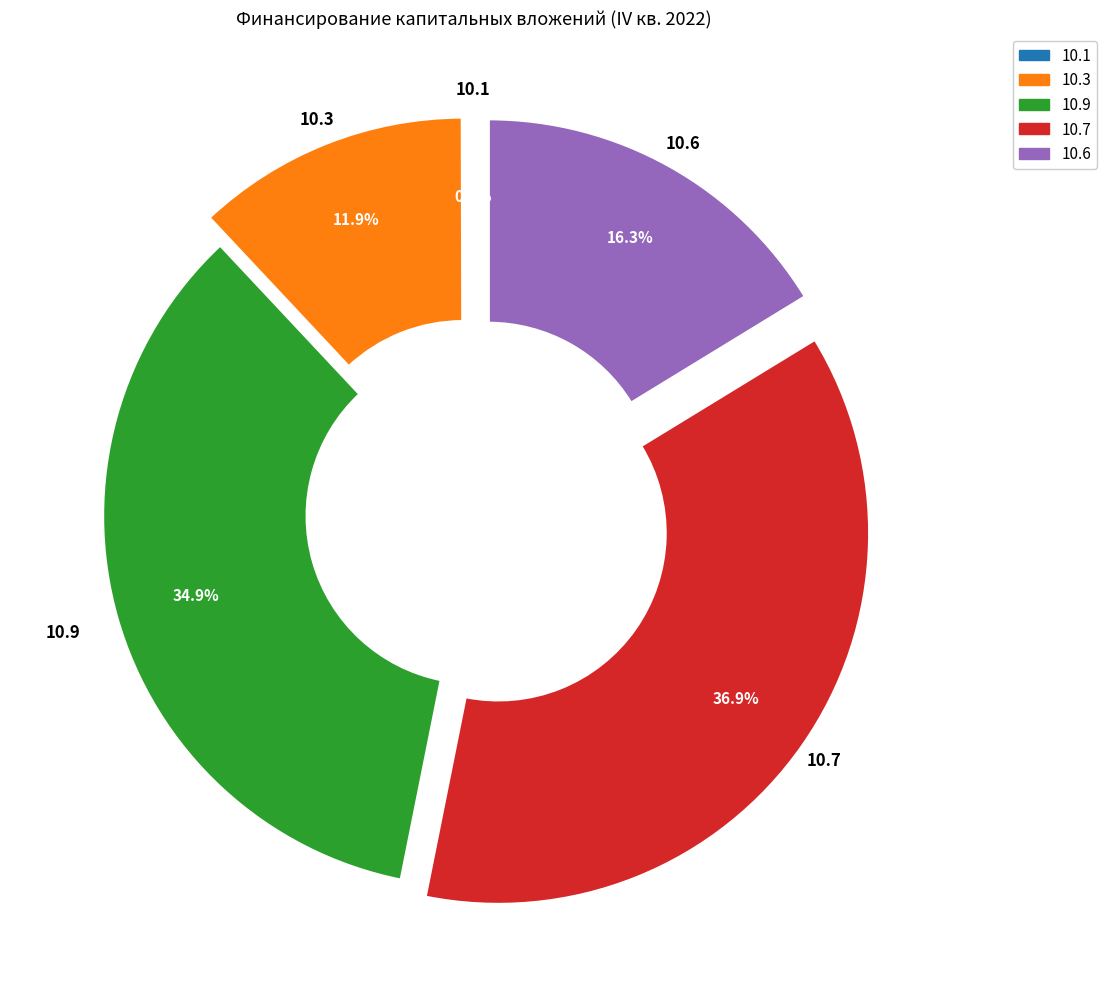

Is there any slice that represents more than half of the pie?

No